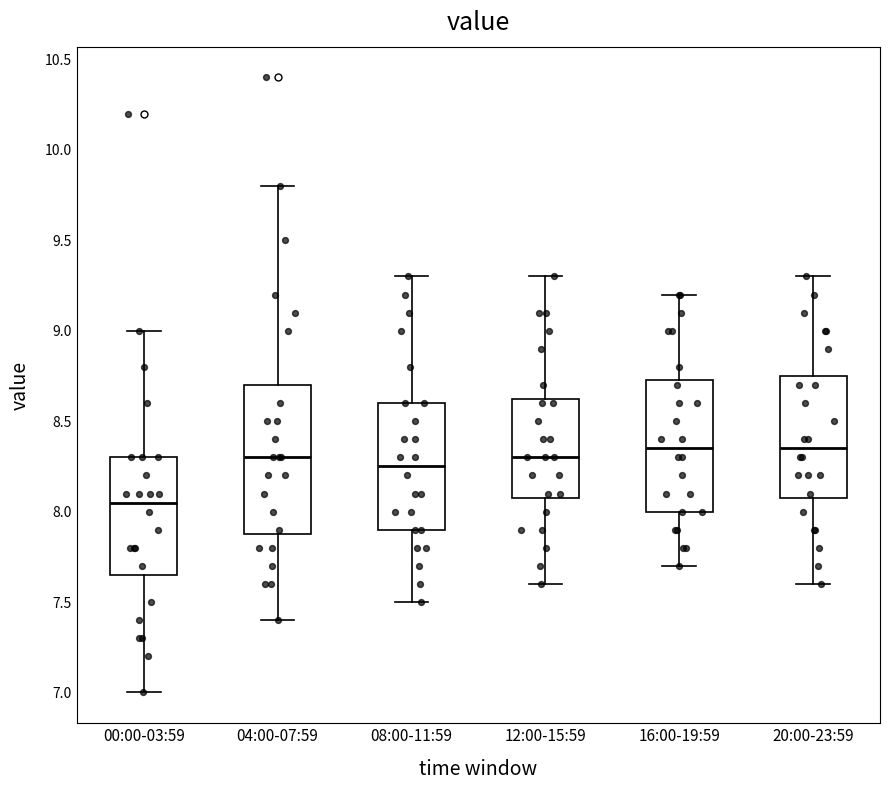

Reading left to right, read every box against the y-axis: the position of its median line, the range the box covers, and the ends of its whiskers. The values are not printed on the chart, so give them approximately, as read against the axis.

00:00-03:59: median 8.05, box 7.65 to 8.30, whiskers 7.00 to 9.00
04:00-07:59: median 8.30, box 7.90 to 8.70, whiskers 7.40 to 9.80
08:00-11:59: median 8.25, box 7.90 to 8.60, whiskers 7.50 to 9.30
12:00-15:59: median 8.30, box 8.10 to 8.65, whiskers 7.60 to 9.30
16:00-19:59: median 8.35, box 8.00 to 8.75, whiskers 7.70 to 9.20
20:00-23:59: median 8.35, box 8.10 to 8.75, whiskers 7.60 to 9.30